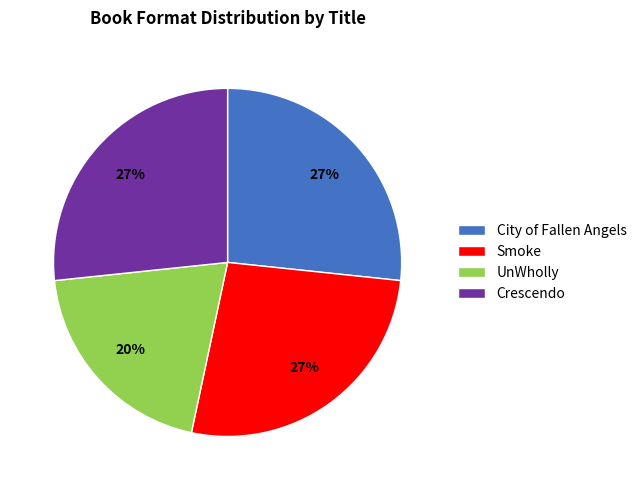

To the nearest percent, what is the combined percentage of UnWholly and Smoke?

47%